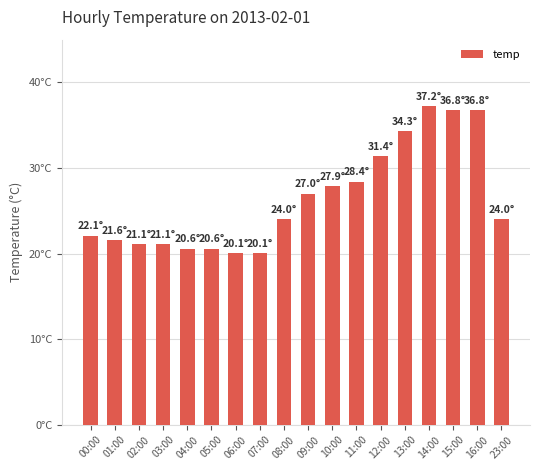

Are the bars horizontal?

No